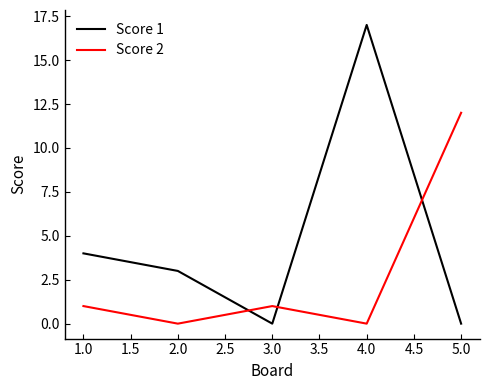

How many lines are shown in the chart?

2